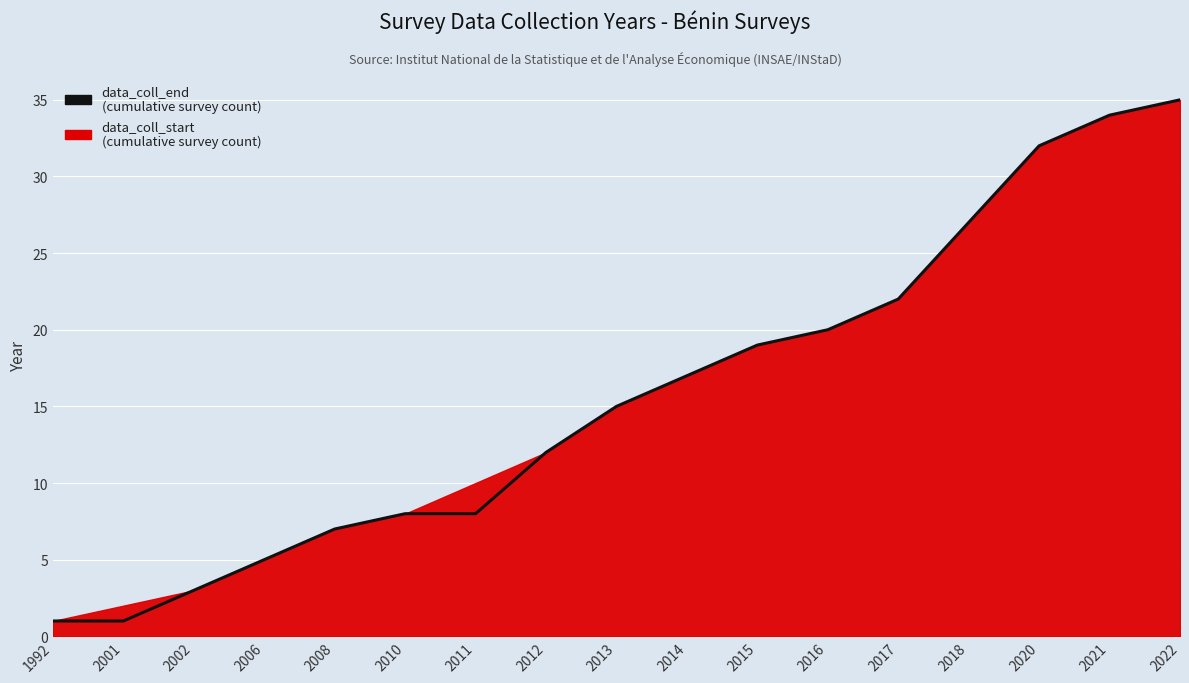

Reading left to right, list all the values displayed in this chart.

1992=1	2001=1	2002=3	2006=5	2008=7	2010=8	2011=8	2012=12	2013=15	2014=17	2015=19	2016=20	2017=22	2018=27	2020=32	2021=34	2022=35